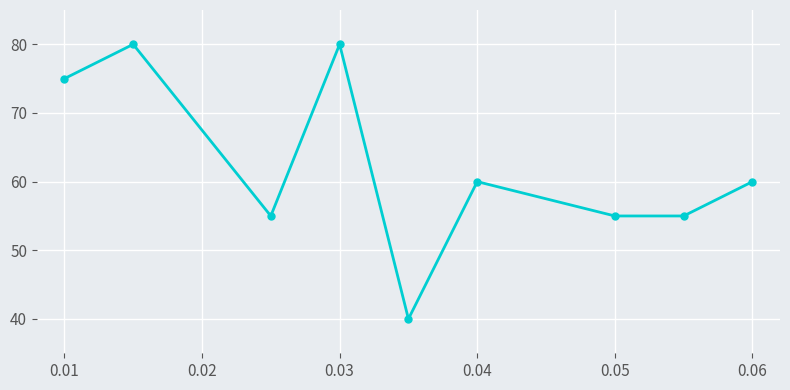

True or false: there are more than 0 points higher than both neighbors.

True